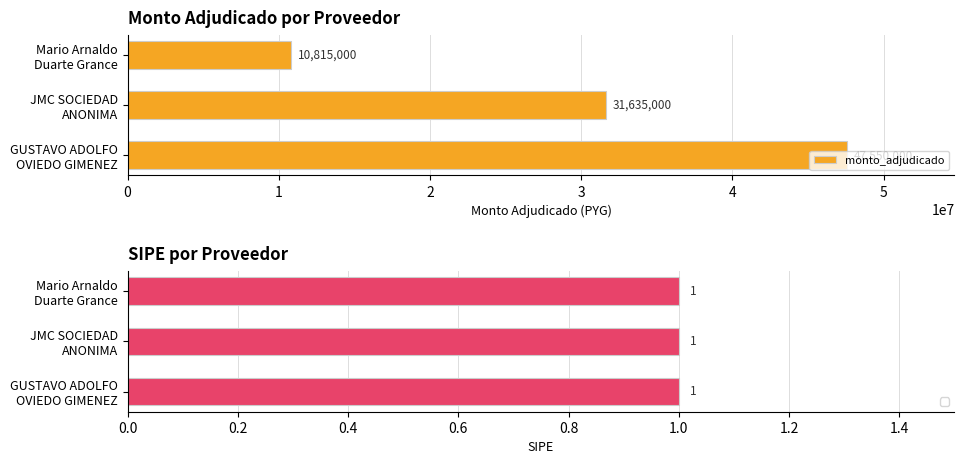

What is the difference between the maximum and minimum values in the monto_adjudicado series?

36735000